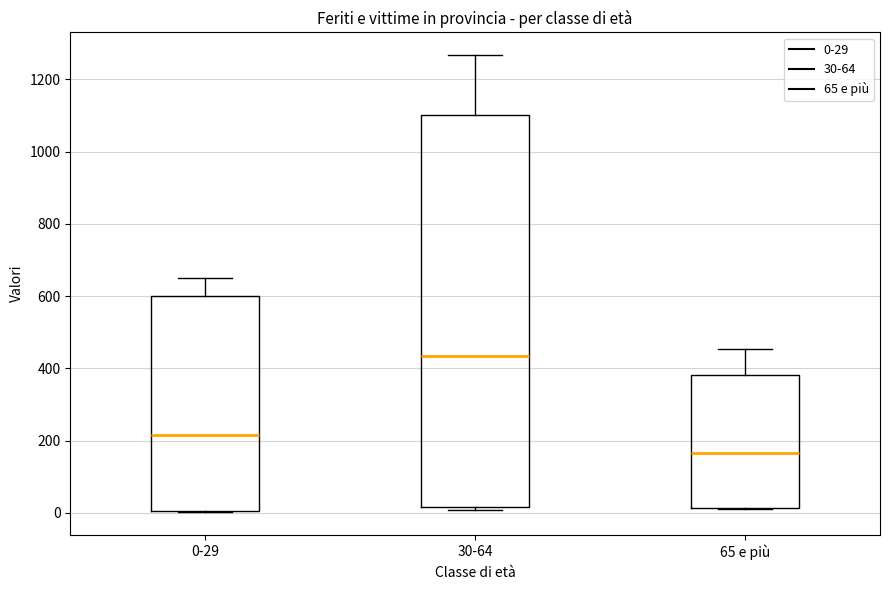

Reading left to right, read every box against the y-axis: the position of its median line, the range the box covers, and the ends of its whiskers. The values are not printed on the chart, so give them approximately, as read against the axis.

0-29: median 220, box 0 to 600, whiskers 0 to 640
30-64: median 440, box 20 to 1100, whiskers 0 to 1260
65 e più: median 160, box 20 to 380, whiskers 20 to 460